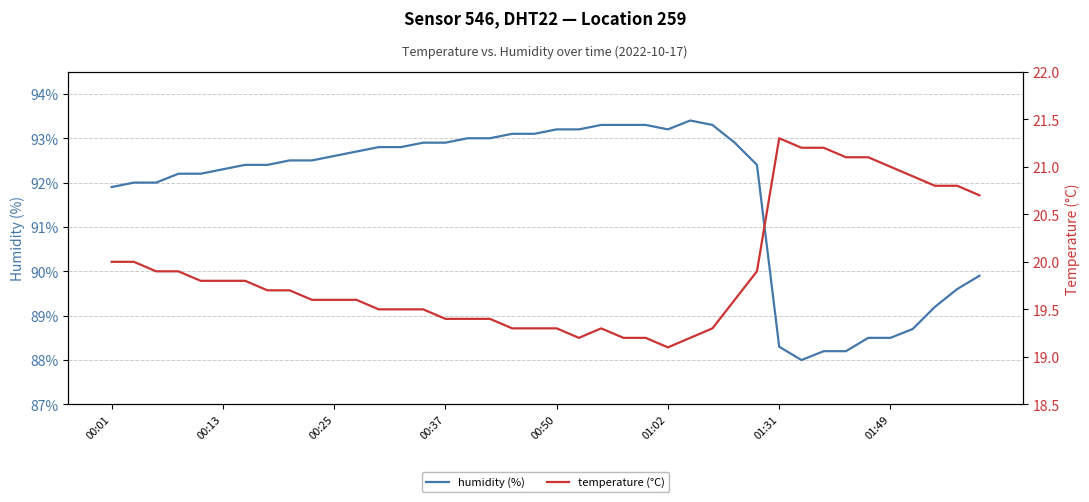

What is the lowest value of the humidity (%) series?

88.0